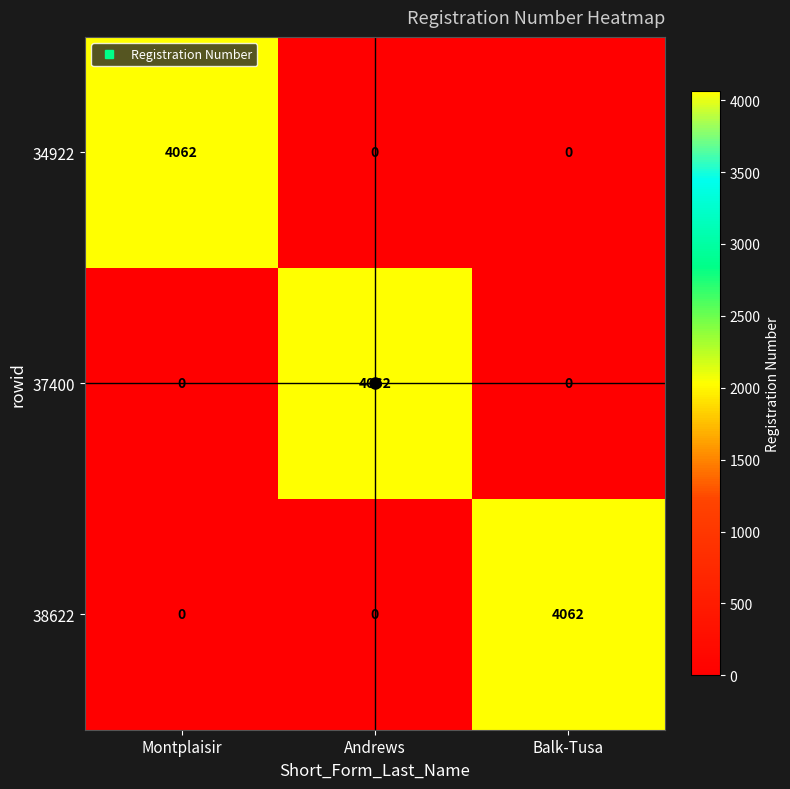

What is the spread (max minus min) of values at Andrews?

4062